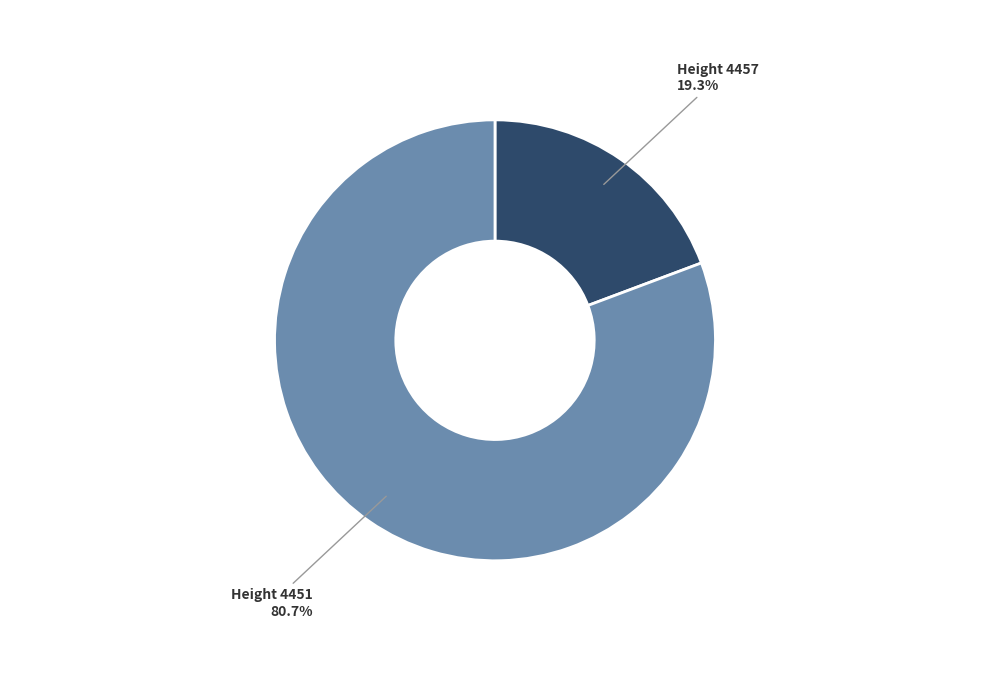

Does any single category account for the majority?

Yes